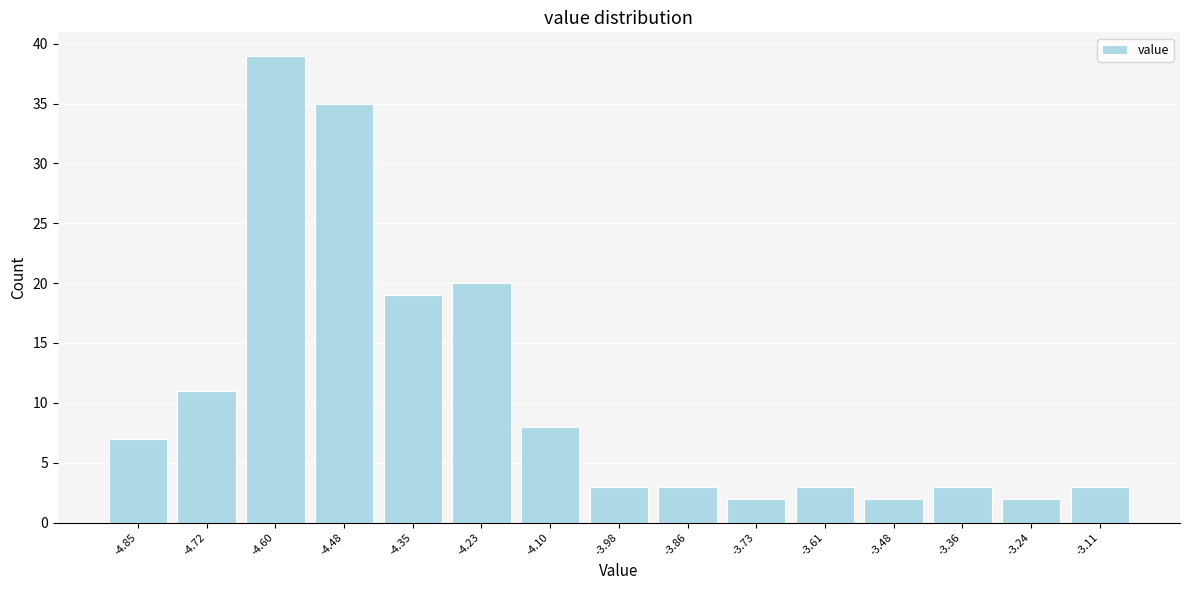

Reading left to right, list every bar in this chart as the range it spans on the x-axis followed by its height. Neither the bar edges nor the heights are printed on the chart, so give them approximately, as read against the axes.

-4.910 to -4.786: 7
-4.786 to -4.662: 11
-4.662 to -4.538: 39
-4.538 to -4.414: 35
-4.414 to -4.290: 19
-4.290 to -4.166: 20
-4.166 to -4.042: 8
-4.042 to -3.918: 3
-3.918 to -3.794: 3
-3.794 to -3.670: 2
-3.670 to -3.546: 3
-3.546 to -3.422: 2
-3.422 to -3.298: 3
-3.298 to -3.174: 2
-3.174 to -3.050: 3